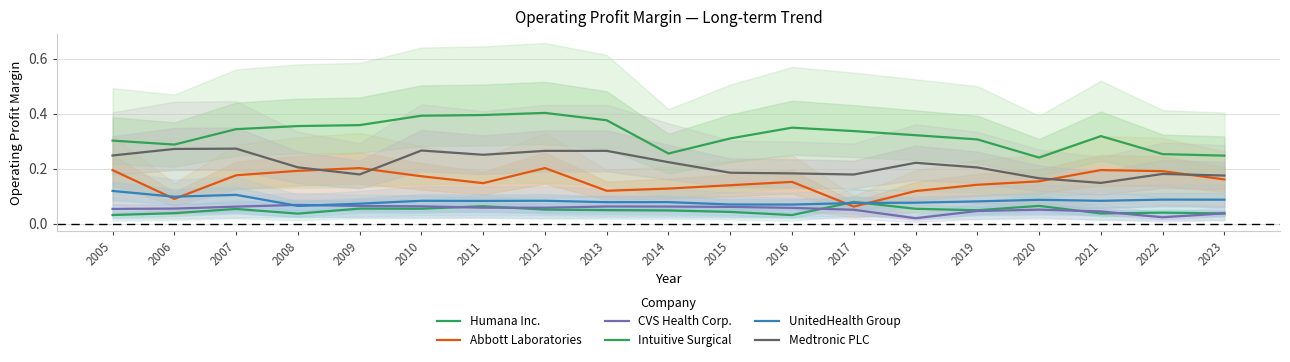

The Medtronic PLC series shows 0.2 at 2018. True or false?

True